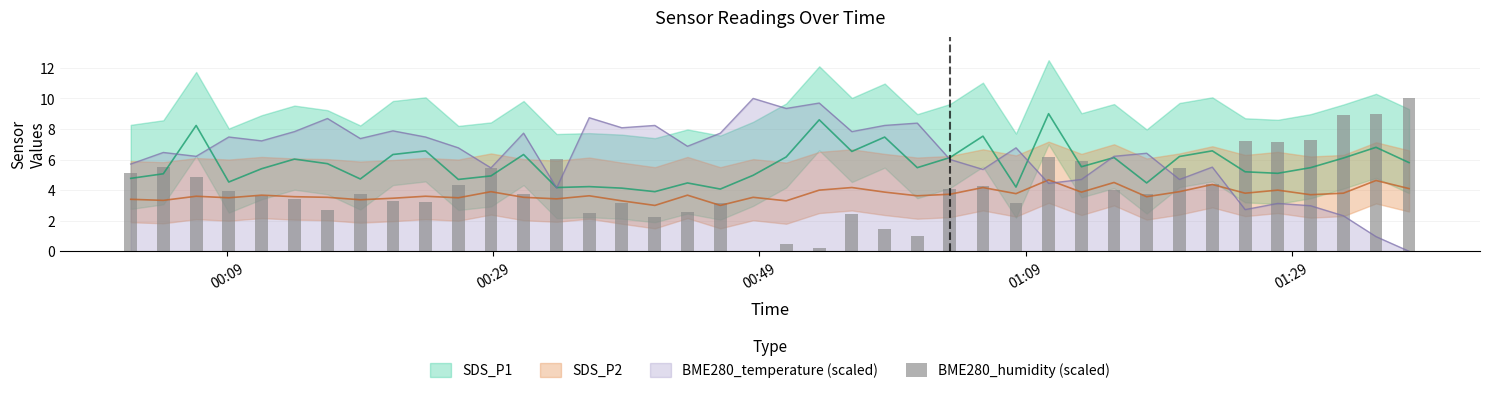

What is the maximum value for BME280_temperature (scaled)?

10.0